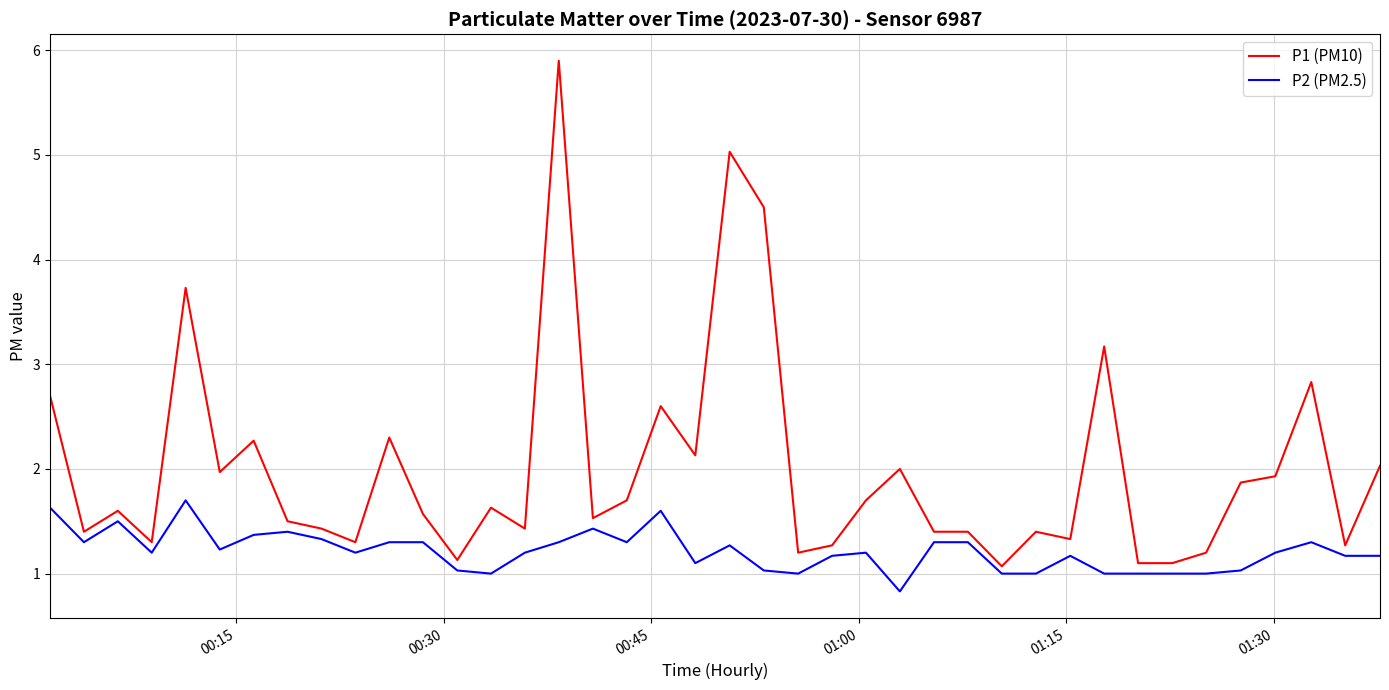

Reading left to right, list all the values displayed in this chart.

P1 (PM10): 2.7	1.4	1.6	1.3	3.7	2.0	2.3	1.5	1.4	1.3	2.3	1.6	1.1	1.6	1.4	5.9	1.5	1.7	2.6	2.1	5.0	4.5	1.2	1.3	1.7	2.0	1.4	1.4	1.1	1.4	1.3	3.2	1.1	1.1	1.2	1.9	1.9	2.8	1.3	2.0
P2 (PM2.5): 1.6	1.3	1.5	1.2	1.7	1.2	1.4	1.4	1.3	1.2	1.3	1.3	1.0	1.0	1.2	1.3	1.4	1.3	1.6	1.1	1.3	1.0	1.0	1.2	1.2	0.8	1.3	1.3	1.0	1.0	1.2	1.0	1.0	1.0	1.0	1.0	1.2	1.3	1.2	1.2